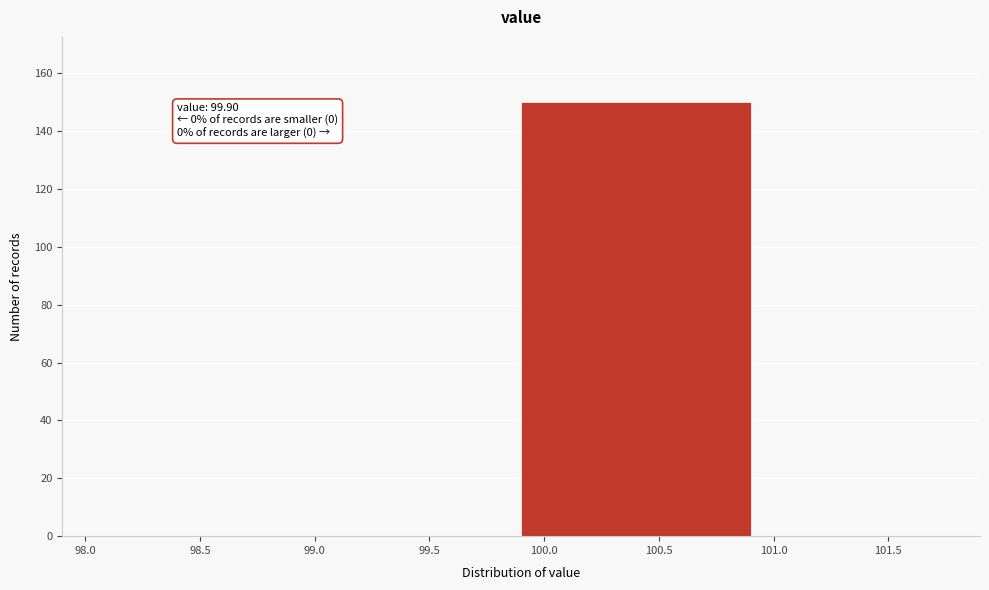

Over which range of the x-axis is the bar tallest?

99.9 to 100.9